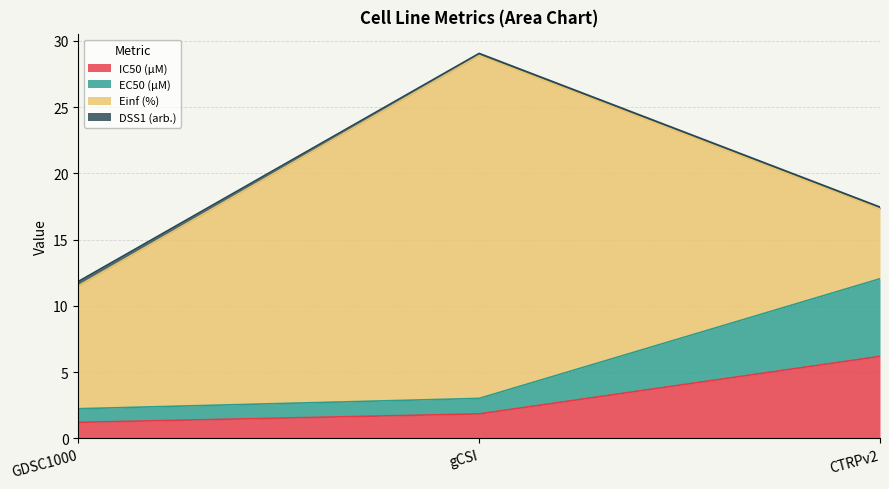

How many data points does each series have?

3